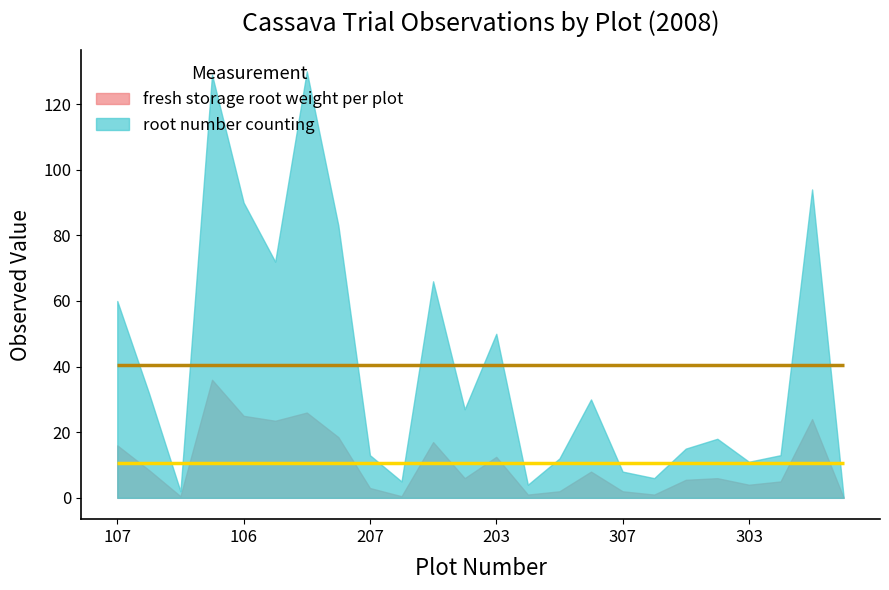

True or false: fresh storage root weight per plot and root number counting intersect in this chart.

False